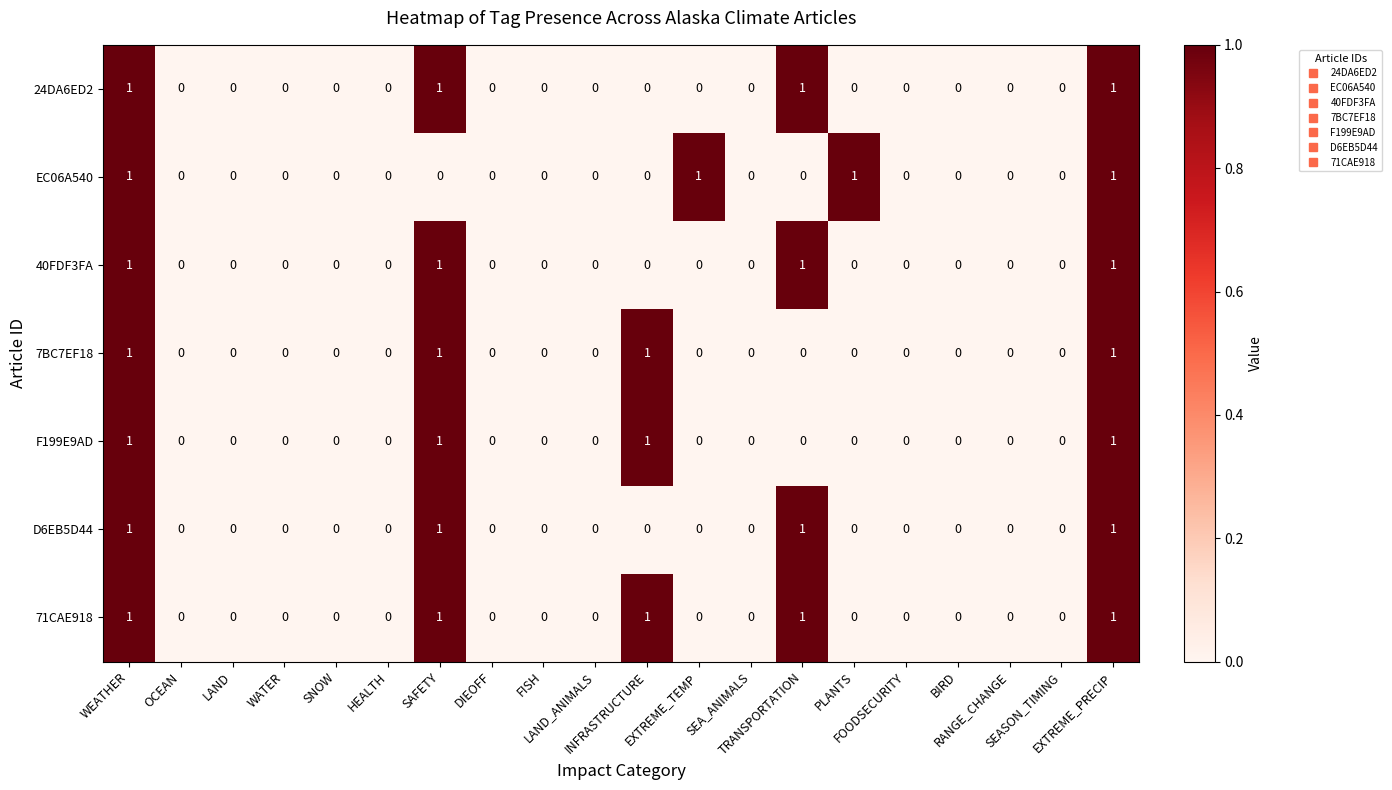

How many series are shown in this chart?

7